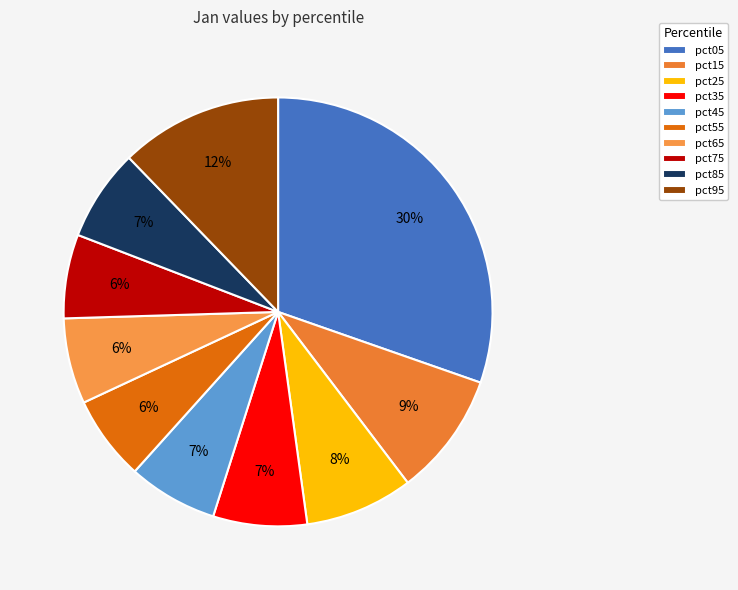

To the nearest percent, what is the combined percentage of pct75 and pct35?

13%